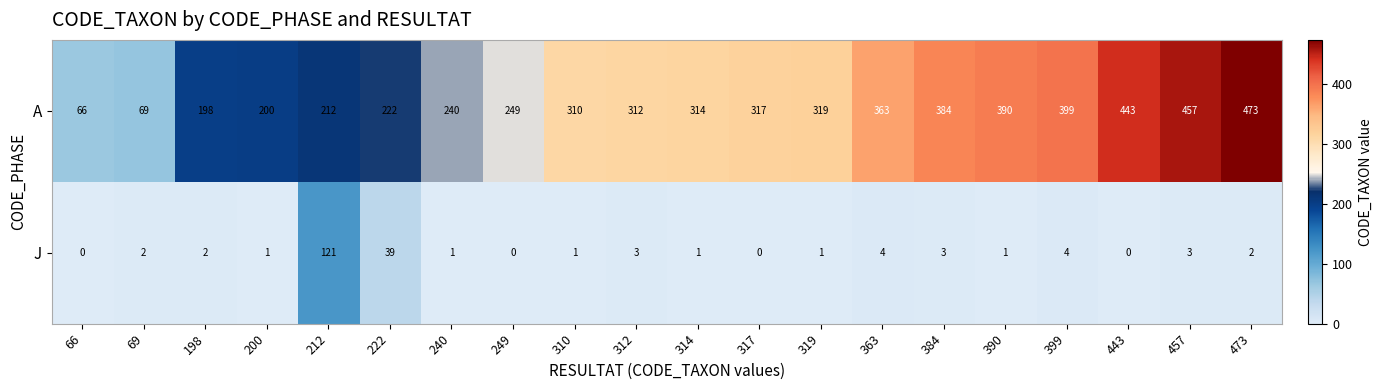

At how many categories does at least one series exceed 411?

3